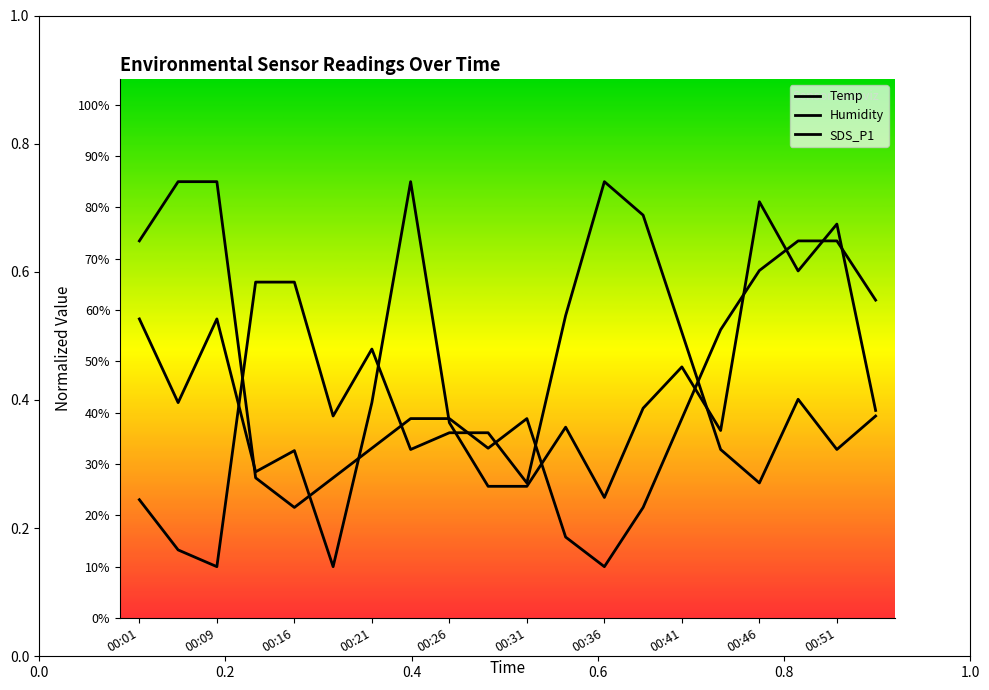

Which series has the largest range (max minus min)?

Temp